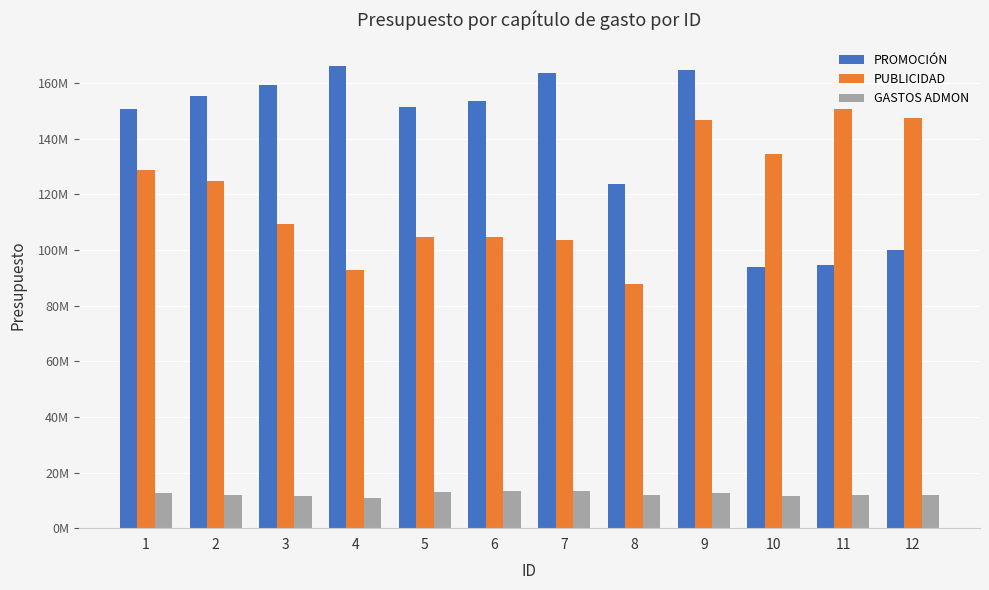

What is the difference between the highest and lowest values at 2?

143475988.6